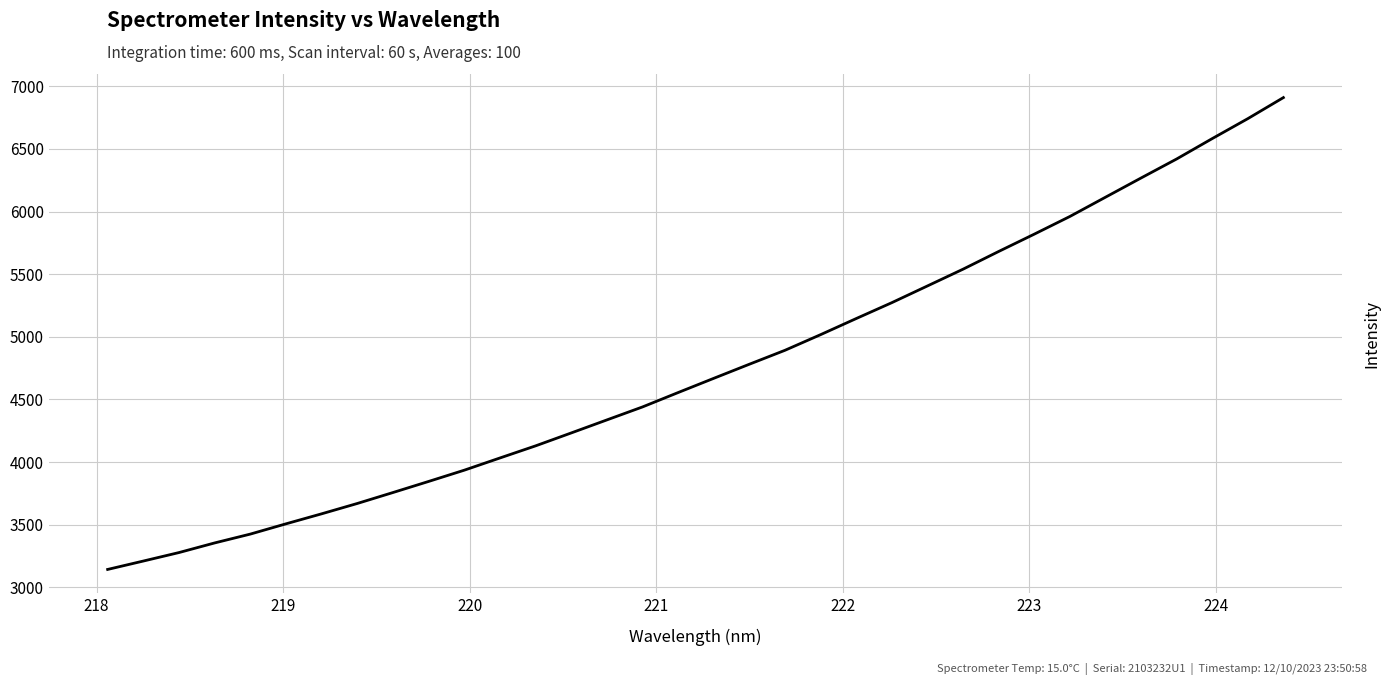

Does the chart display data point markers on the line(s)?

No